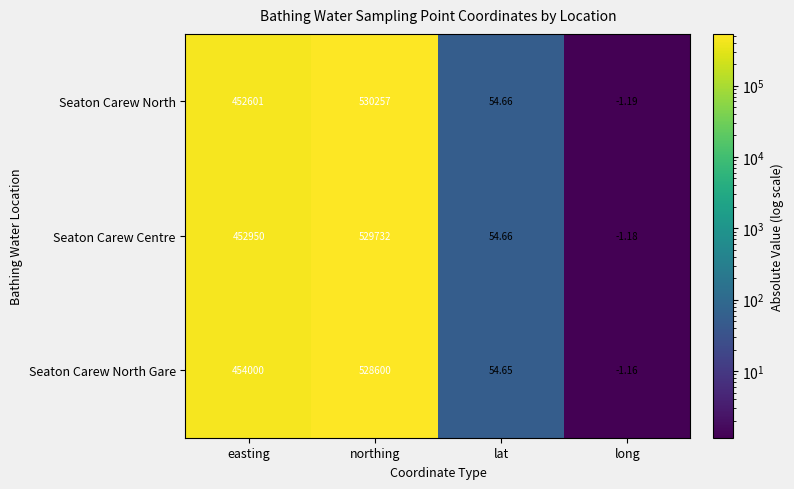

Which series has the widest spread of values?

Seaton Carew North